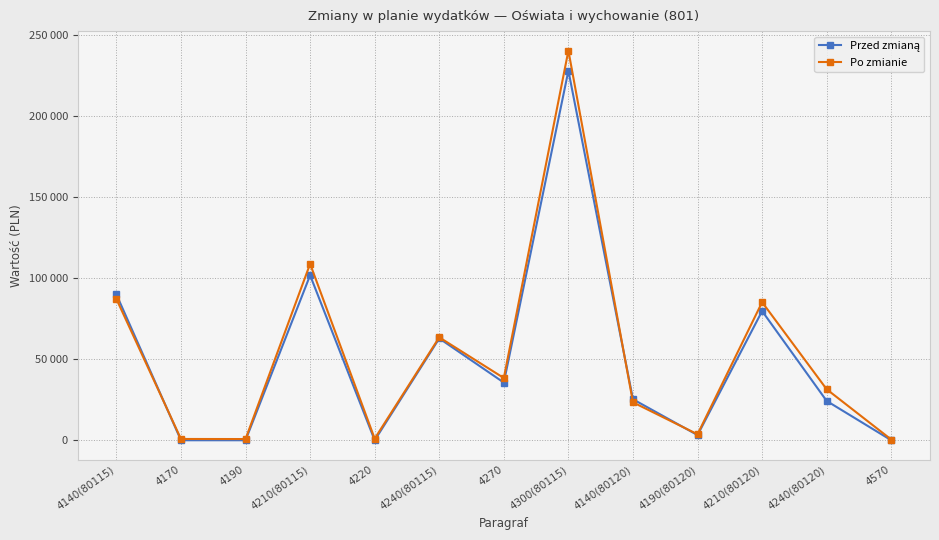

Does the chart have visible grid lines?

Yes